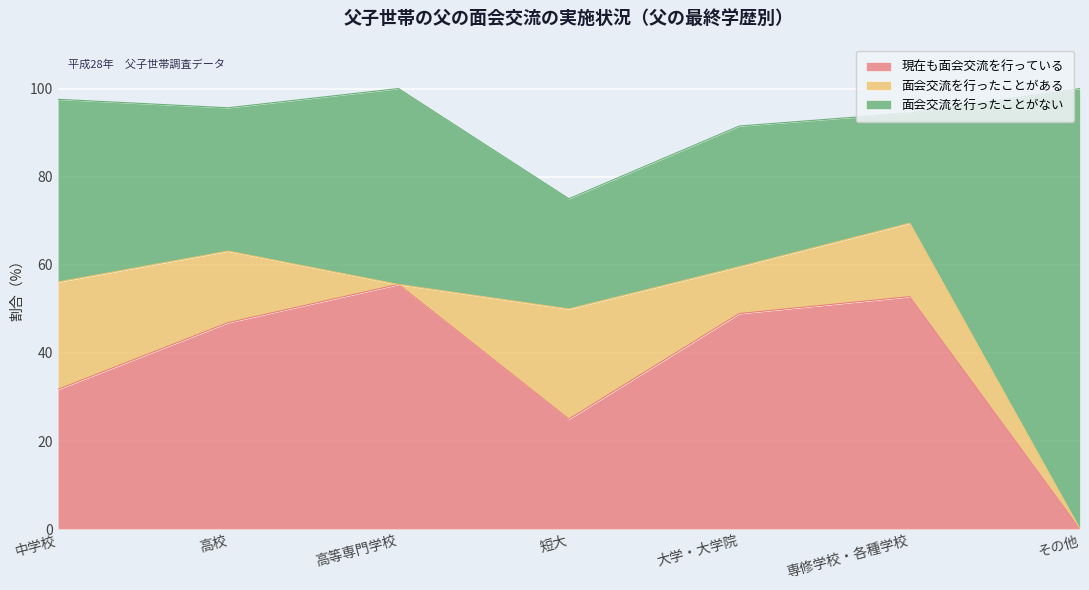

At which category is the sum across all series the highest?

高等専門学校